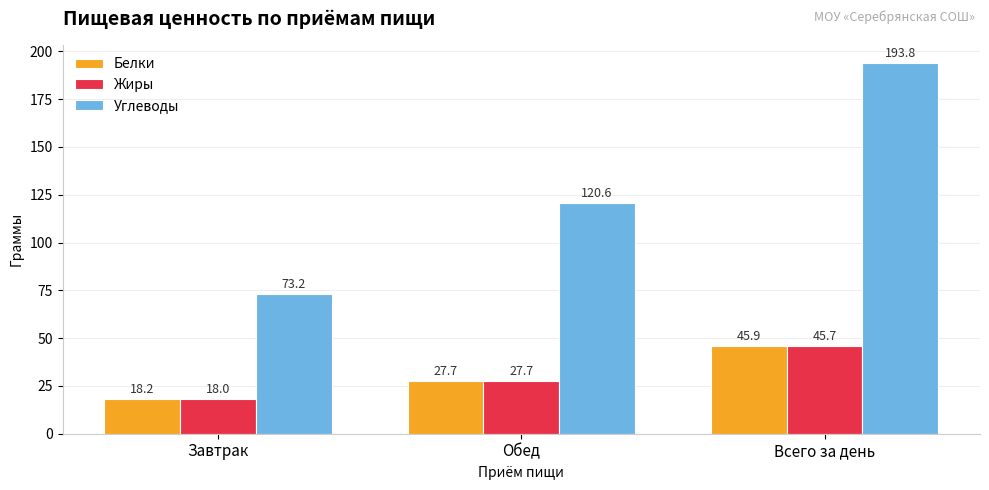

Reading left to right, transcribe all the data shown in this chart.

Белки: Завтрак=18.2	Обед=27.7	Всего за день=45.9
Жиры: Завтрак=18.0	Обед=27.7	Всего за день=45.7
Углеводы: Завтрак=73.2	Обед=120.6	Всего за день=193.8